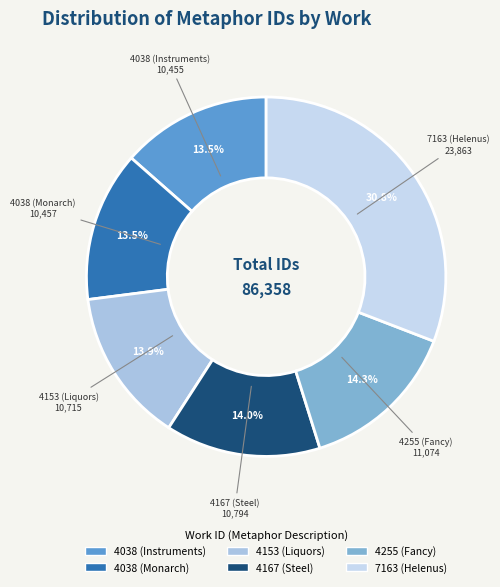

To the nearest percent, what is the average slice percentage?

17%